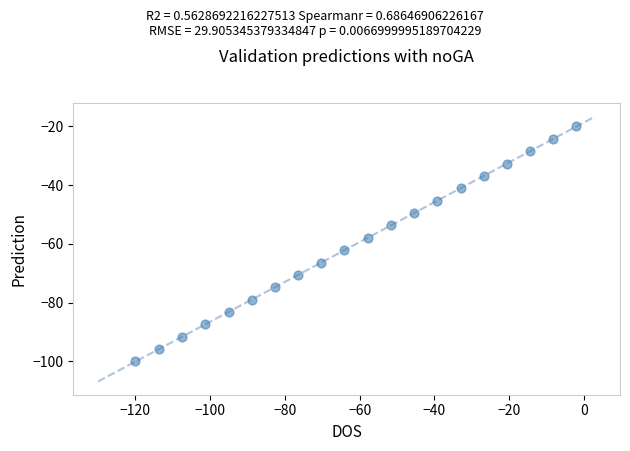

What is the range of X values (max minus min)?

118.0